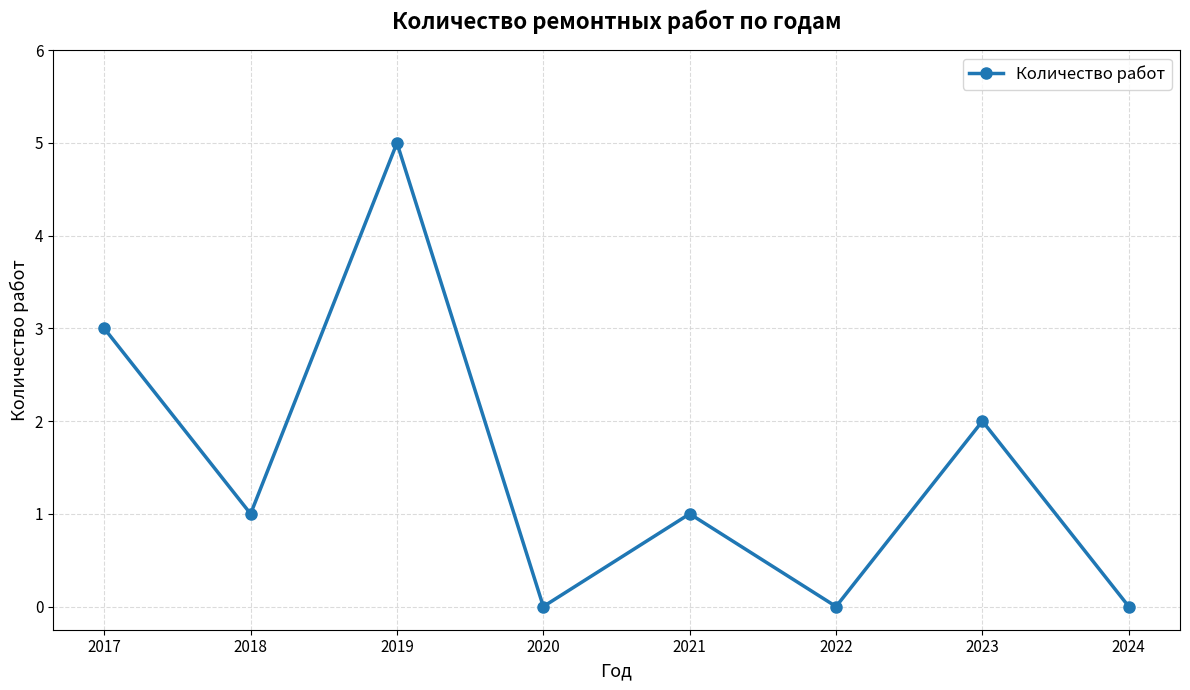

The value at 2022 is 3. True or false?

False